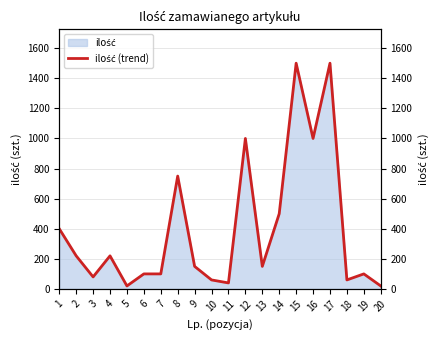

Approximately how many times larger is the value at 5 compared to 6?

0.2